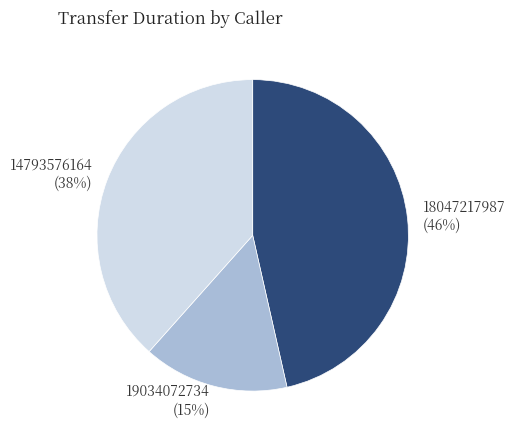

To the nearest percent, what is the difference between the 18047217987 and 19034072734 slice percentages?

31%